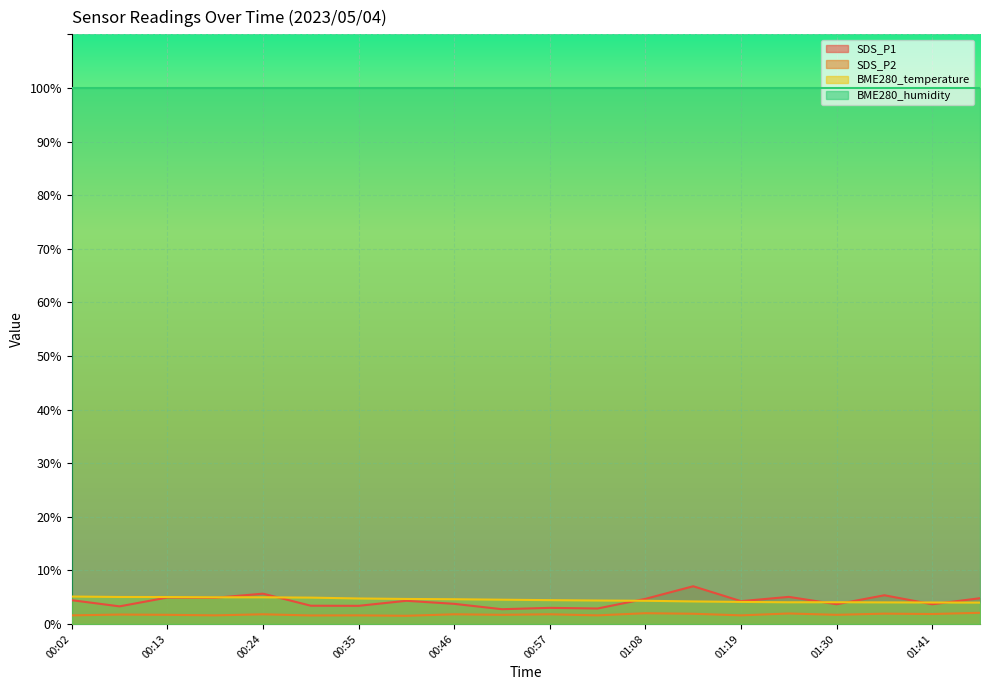

Which series has the largest total across all categories?

BME280_humidity